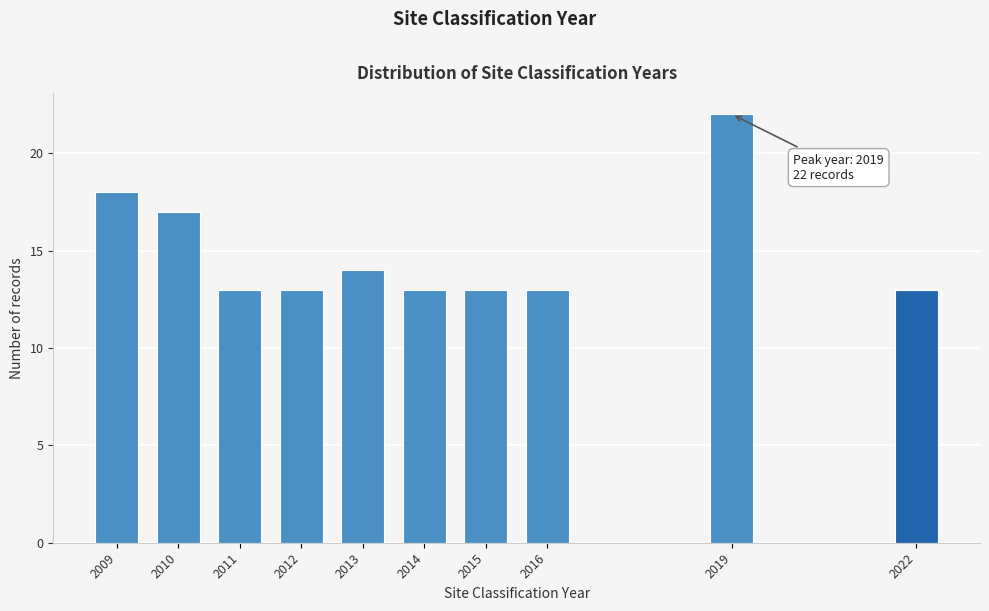

Reading left to right, transcribe all the data shown in this chart.

18	17	13	13	14	13	13	13	22	13